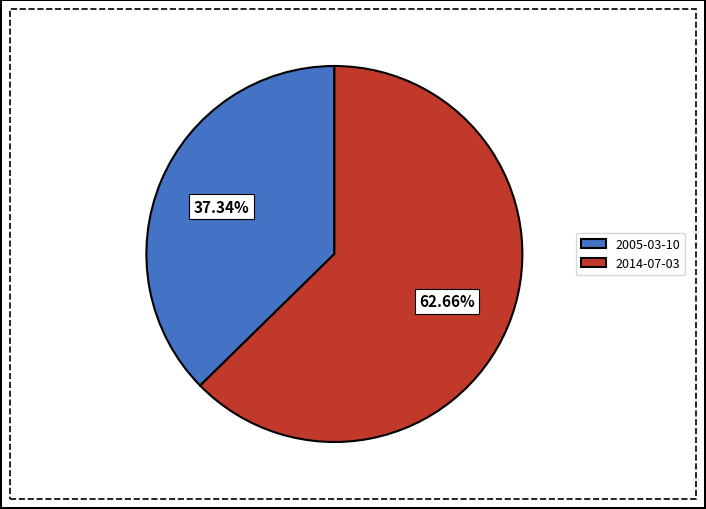

To the nearest percent, what is the average slice percentage?

50%